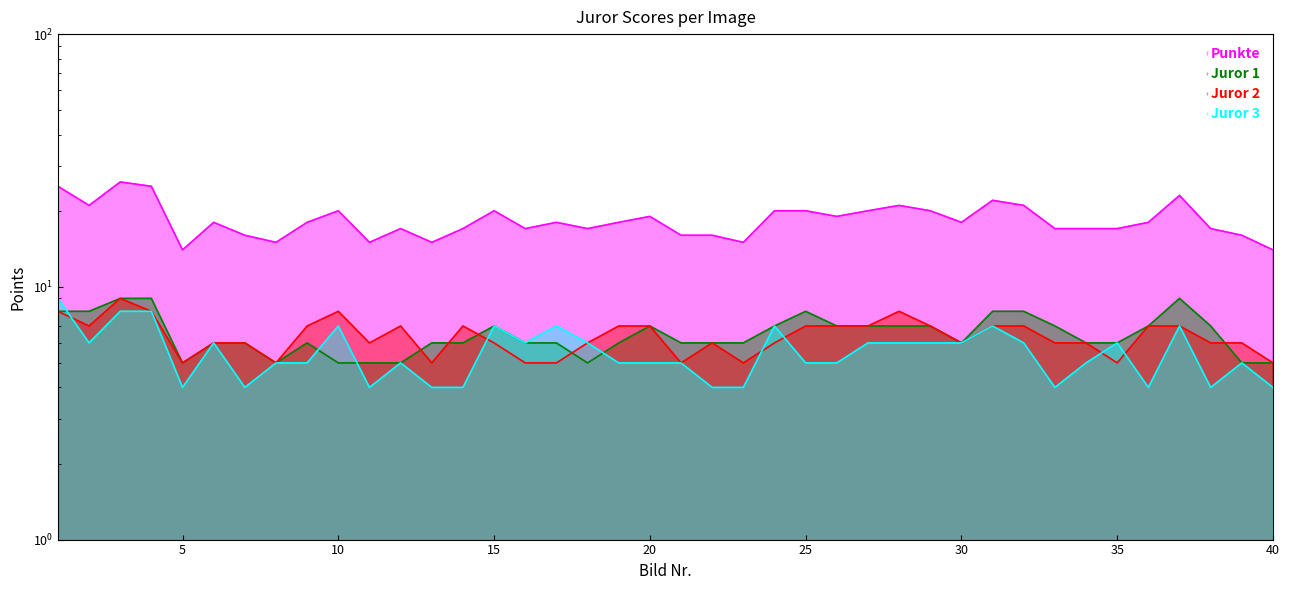

Reading right to left, extract all data points from this chart.

Punkte: 40=14	39=16	38=17	37=23	36=18	35=17	34=17	33=17	32=21	31=22	30=18	29=20	28=21	27=20	26=19	25=20	24=20	23=15	22=16	21=16	20=19	19=18	18=17	17=18	16=17	15=20	14=17	13=15	12=17	11=15	10=20	9=18	8=15	7=16	6=18	5=14	4=25	3=26	2=21	1=25
Juror 1: 40=5	39=5	38=7	37=9	36=7	35=6	34=6	33=7	32=8	31=8	30=6	29=7	28=7	27=7	26=7	25=8	24=7	23=6	22=6	21=6	20=7	19=6	18=5	17=6	16=6	15=7	14=6	13=6	12=5	11=5	10=5	9=6	8=5	7=6	6=6	5=5	4=9	3=9	2=8	1=8
Juror 2: 40=5	39=6	38=6	37=7	36=7	35=5	34=6	33=6	32=7	31=7	30=6	29=7	28=8	27=7	26=7	25=7	24=6	23=5	22=6	21=5	20=7	19=7	18=6	17=5	16=5	15=6	14=7	13=5	12=7	11=6	10=8	9=7	8=5	7=6	6=6	5=5	4=8	3=9	2=7	1=8
Juror 3: 40=4	39=5	38=4	37=7	36=4	35=6	34=5	33=4	32=6	31=7	30=6	29=6	28=6	27=6	26=5	25=5	24=7	23=4	22=4	21=5	20=5	19=5	18=6	17=7	16=6	15=7	14=4	13=4	12=5	11=4	10=7	9=5	8=5	7=4	6=6	5=4	4=8	3=8	2=6	1=9